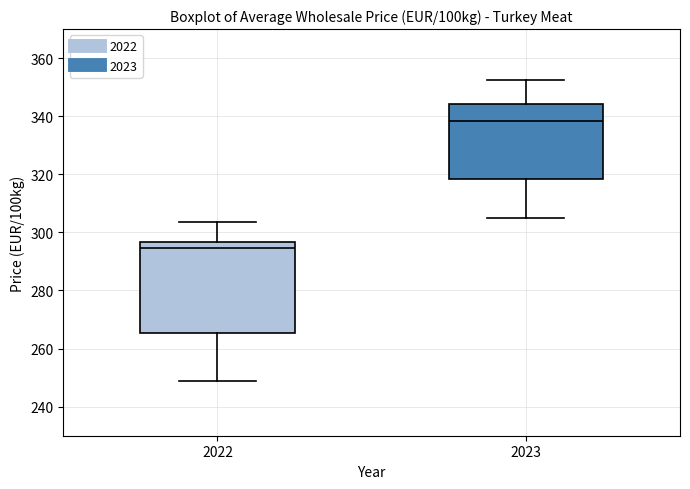

Which box is the tallest, from its lower edge to its upper edge?

2022